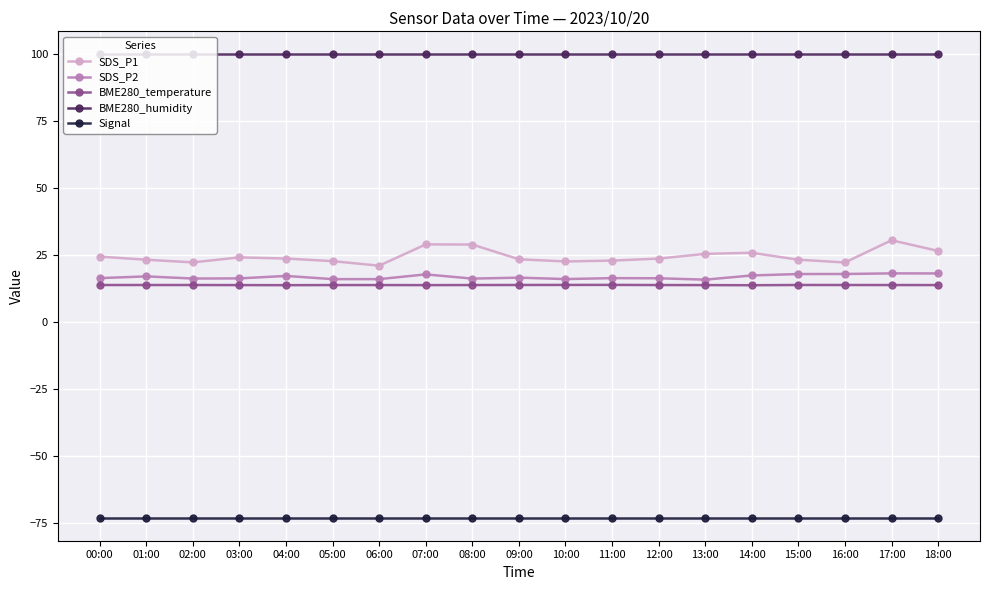

What is the difference between the second highest and second lowest values in the BME280_temperature series?

0.1